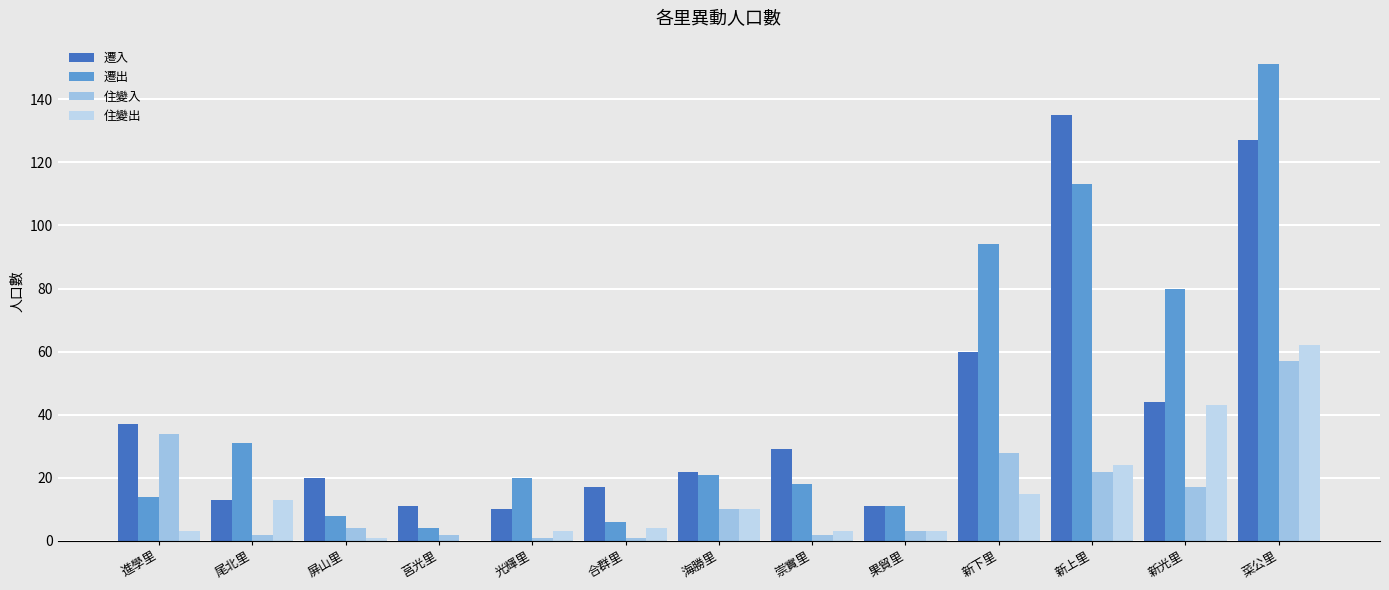

What is the label of the 12th bar from the right?

尾北里